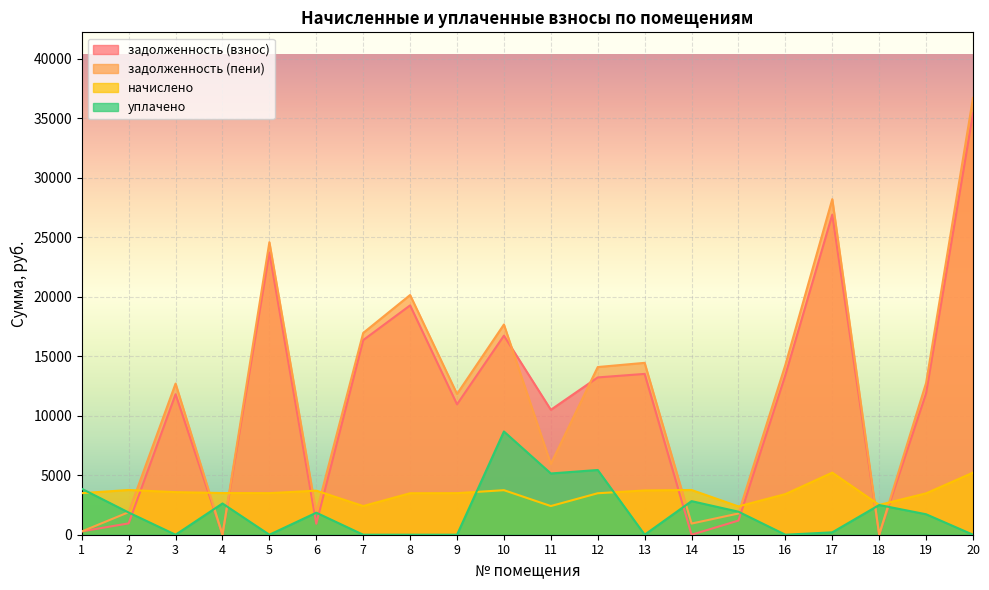

List the labels in order of уплачено value, largest first.

10, 12, 11, 1, 14, 4, 18, 15, 2, 6, 19, 17, 3, 5, 7, 8, 9, 13, 16, 20